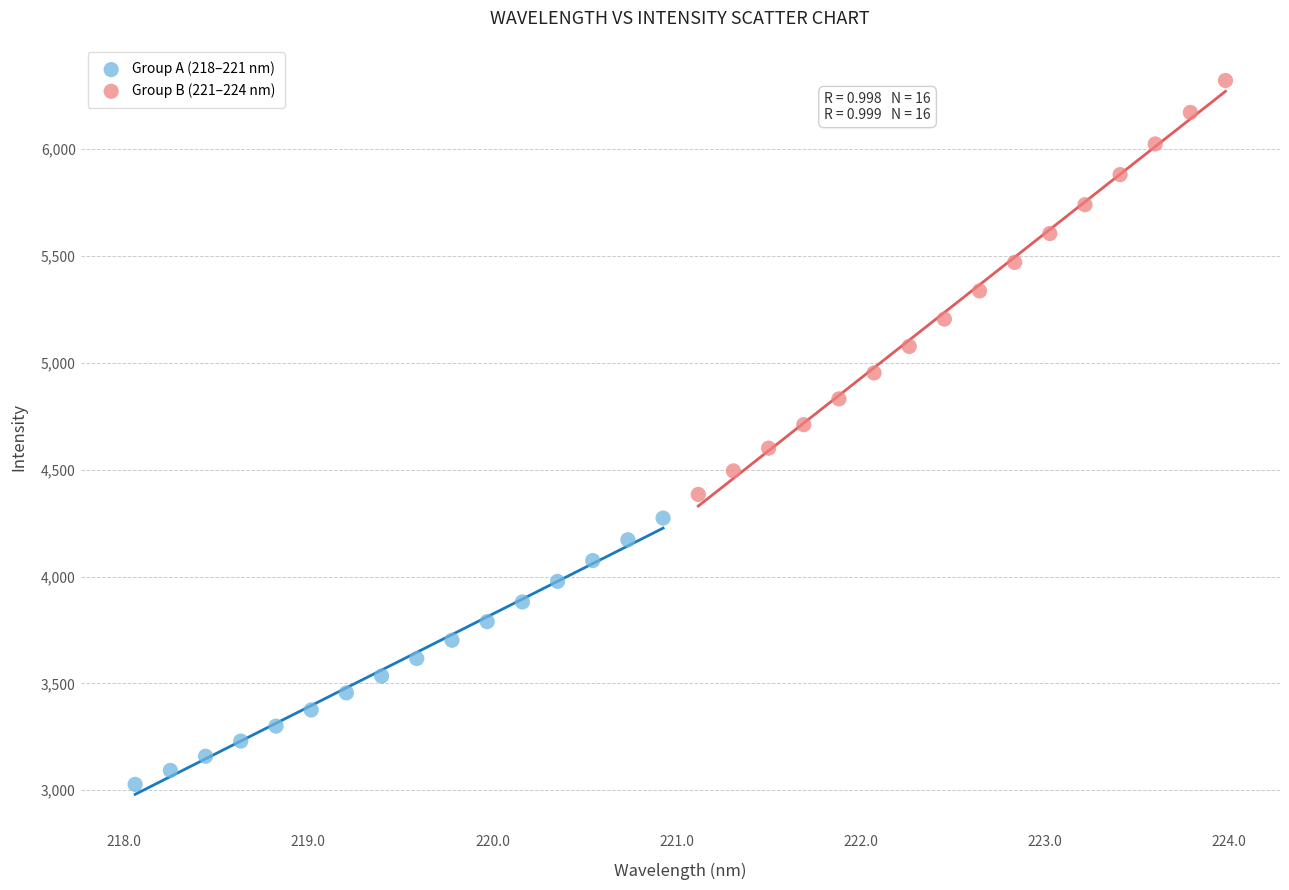

Which series reaches the maximum Y coordinate?

Group B (221–224 nm)